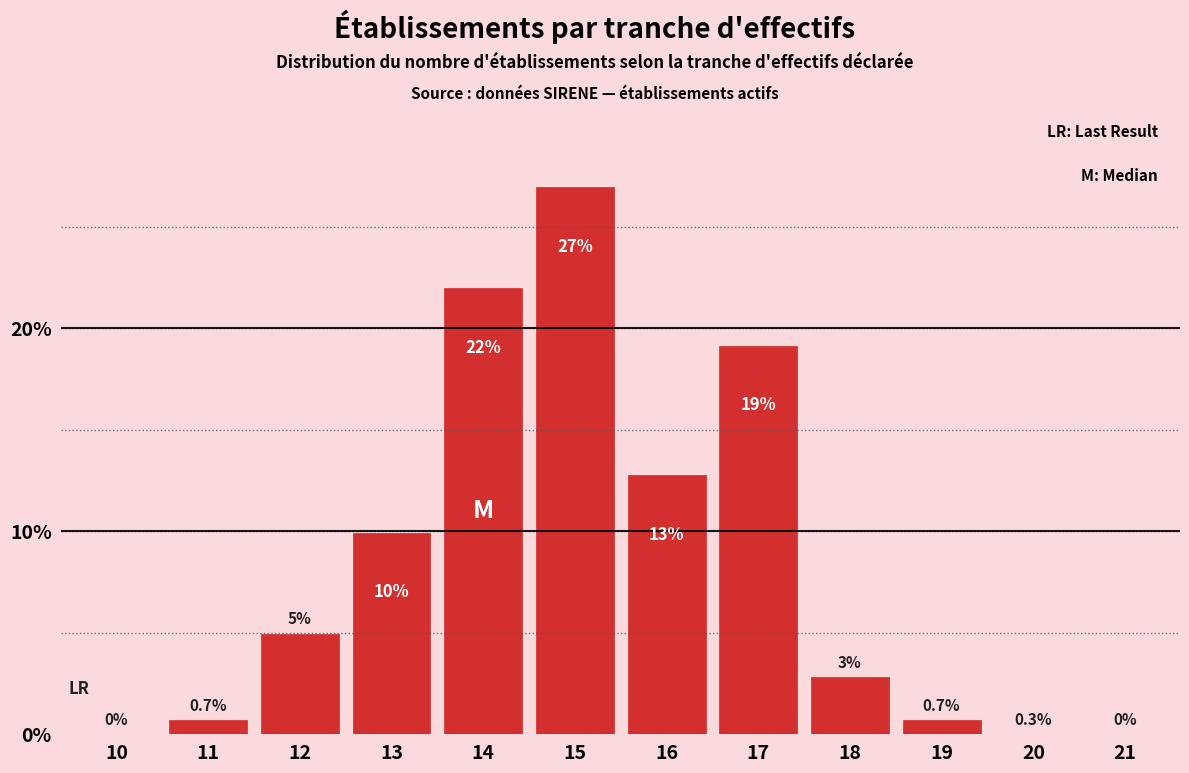

At which label is the value closest to 13?

16